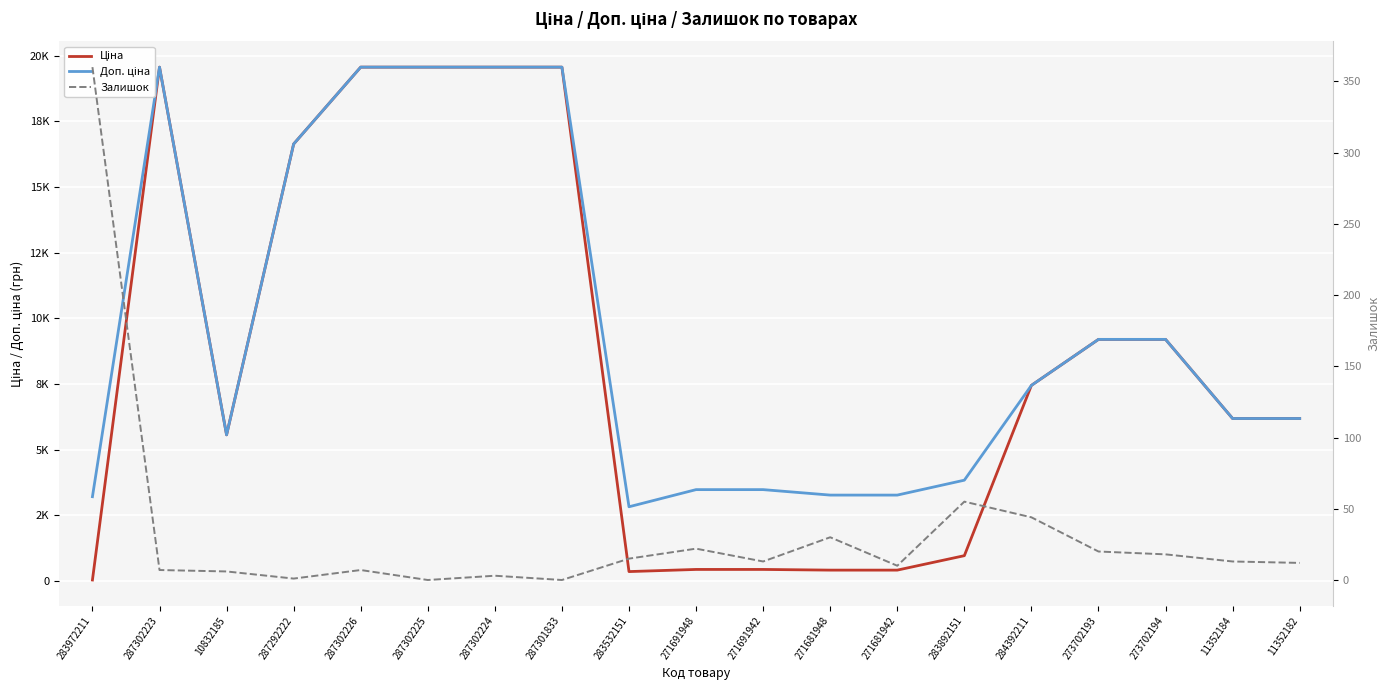

At which category does Доп. ціна reach its first local valley?

10832185